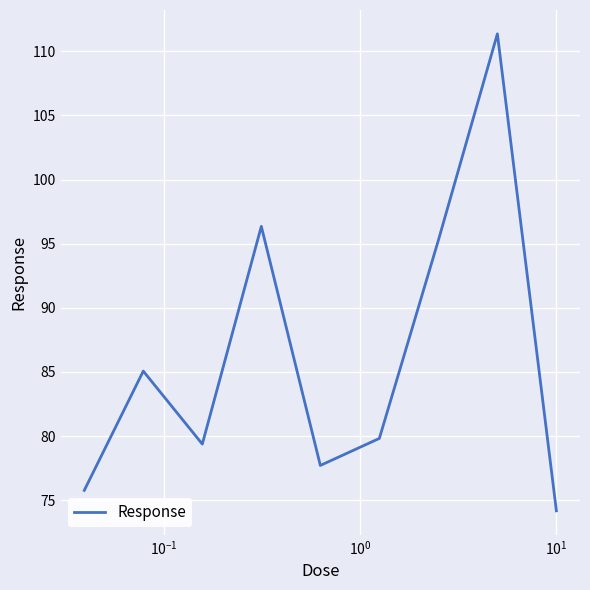

Is this an area chart (filled region under the line)?

No